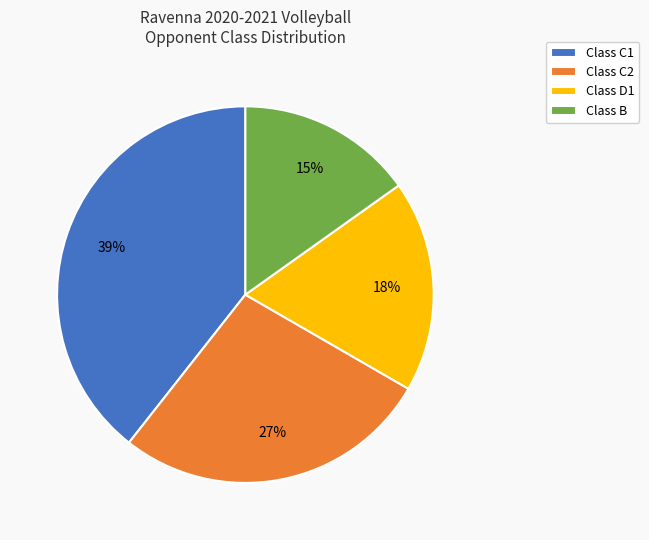

Is there a majority slice in this chart?

No